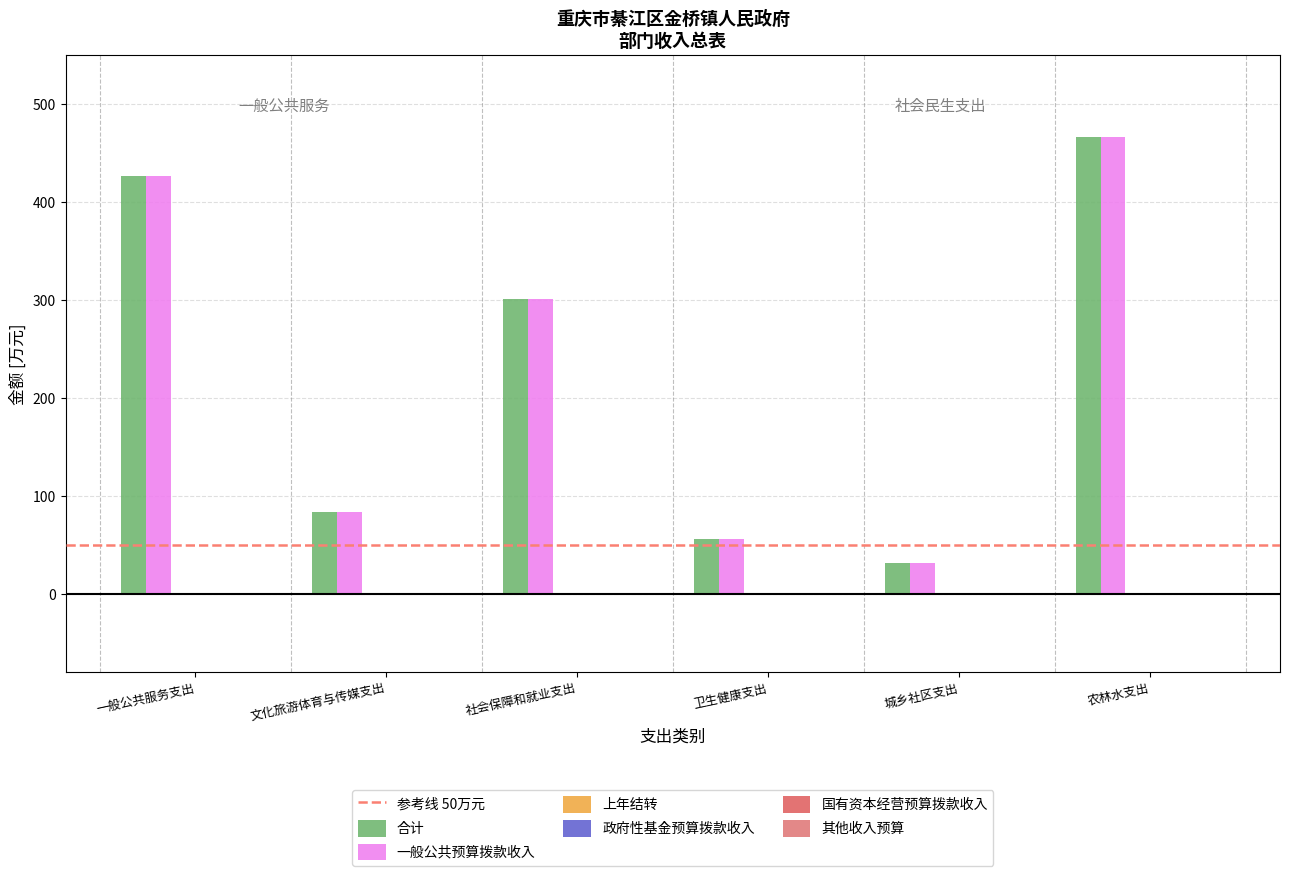

How many groups of bars are there?

6